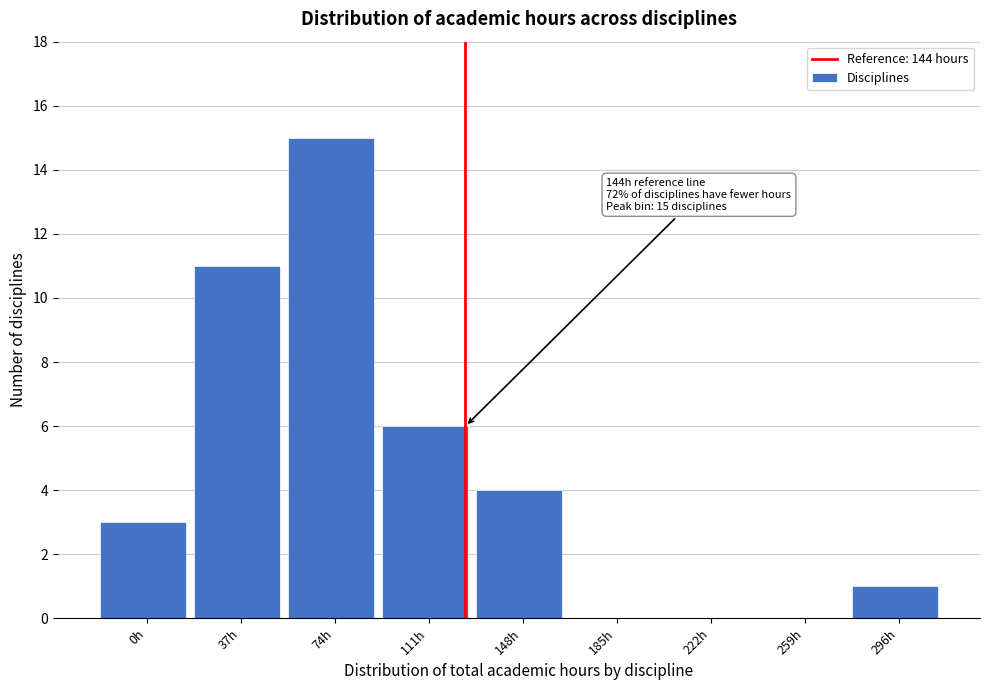

Reading left to right, list all the values displayed in this chart.

0h=3	37h=11	74h=15	111h=6	148h=4	185h=0	222h=0	259h=0	296h=1